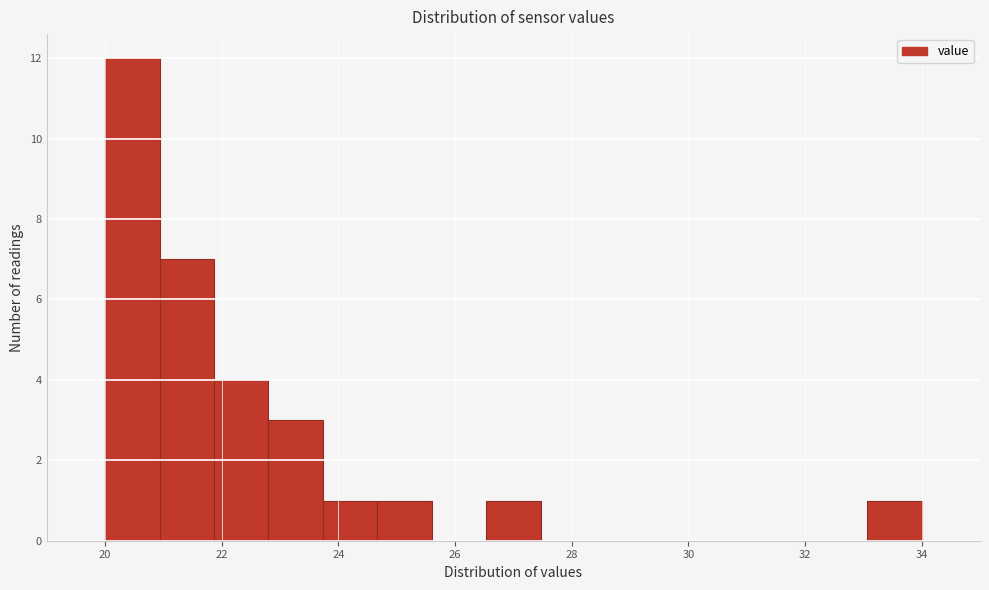

Reading left to right, list every bar in this chart as the range it spans on the x-axis followed by its height. Neither the bar edges nor the heights are printed on the chart, so give them approximately, as read against the axes.

20.0 to 21.0: 12
21.0 to 21.8: 7
21.8 to 22.8: 4
22.8 to 23.8: 3
23.8 to 24.6: 1
24.6 to 25.6: 1
25.6 to 26.6: 0
26.6 to 27.4: 1
27.4 to 28.4: 0
28.4 to 29.4: 0
29.4 to 30.2: 0
30.2 to 31.2: 0
31.2 to 32.2: 0
32.2 to 33.0: 0
33.0 to 34.0: 1